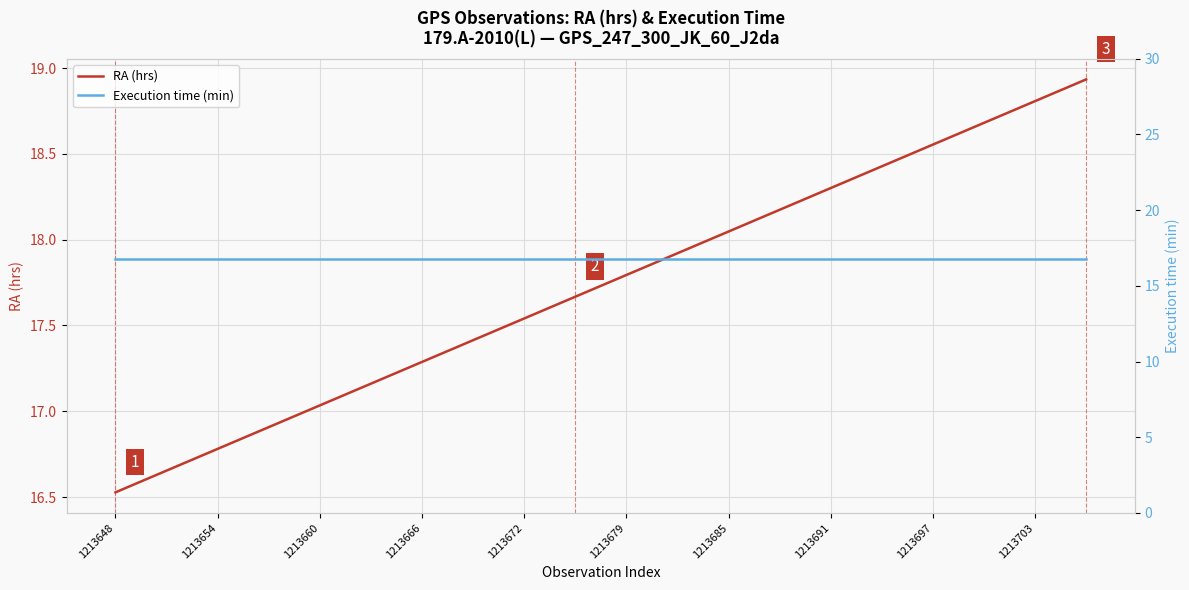

What are all the series names shown in the legend?

RA (hrs), Execution time (min)